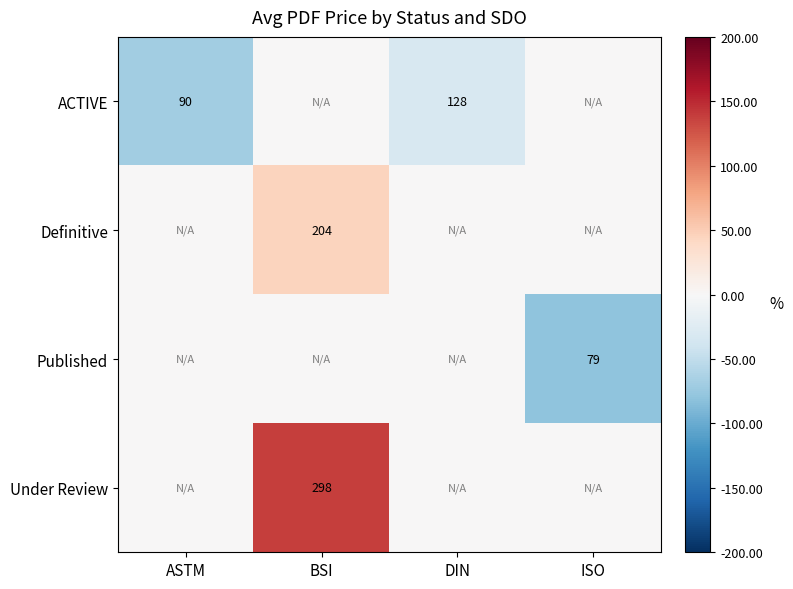

Is the value of Under Review at BSI greater than the value of Definitive at BSI?

Yes